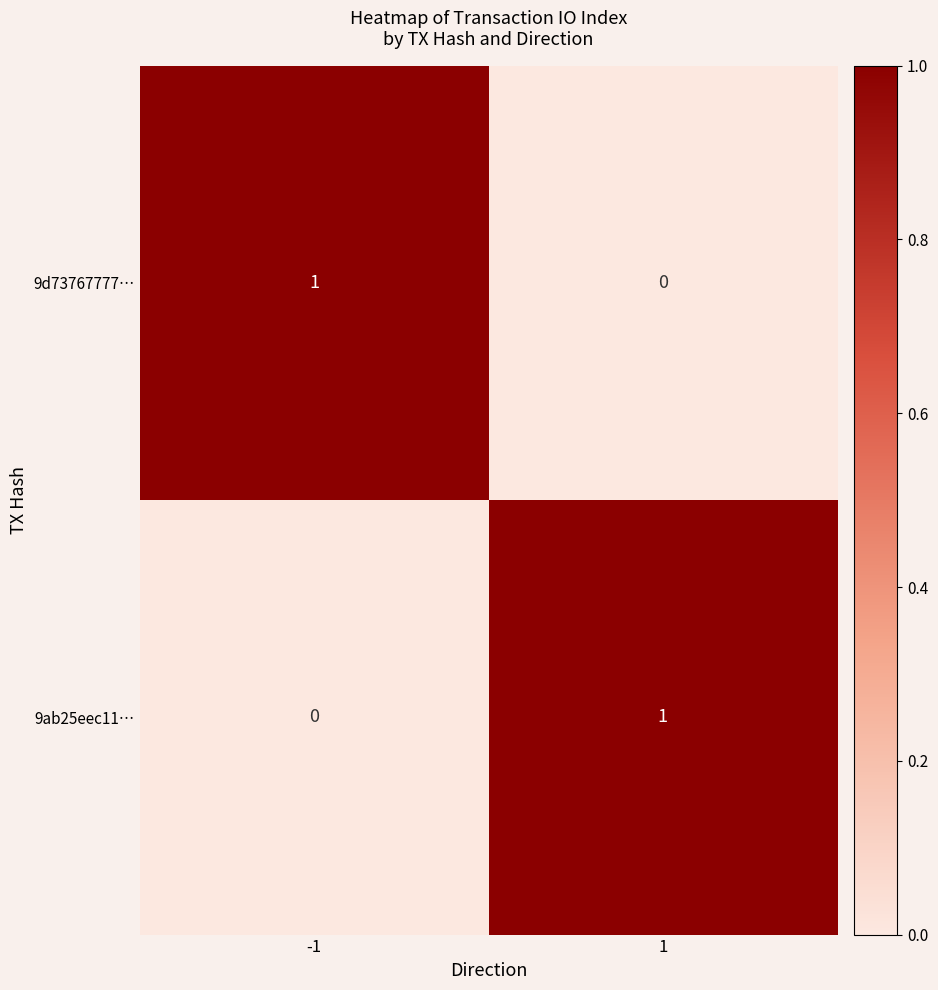

Rank the categories by 9d73767777… value from highest to lowest.

-1, 1